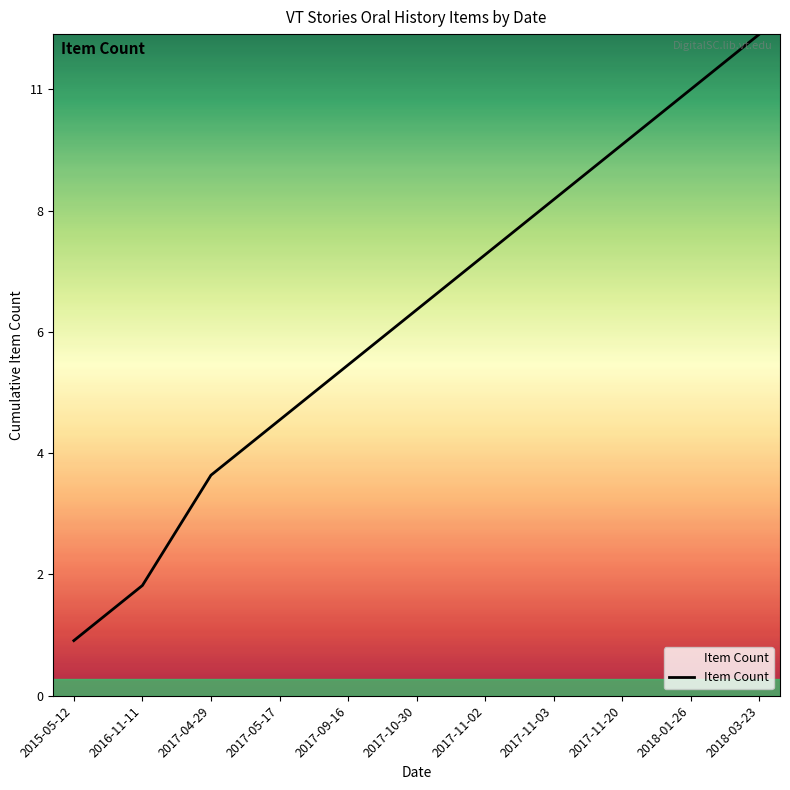

Does the chart have visible grid lines?

No